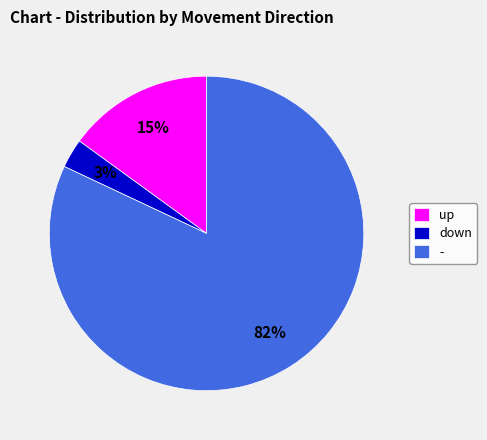

To the nearest percent, what is the average slice percentage?

33%